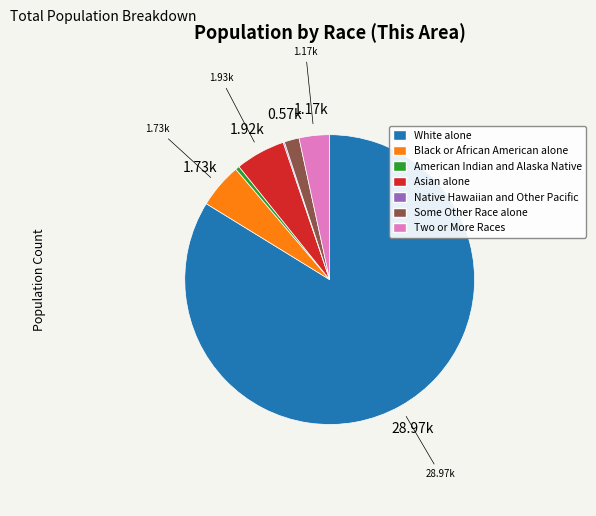

Do American Indian and Alaska Native and Some Other Race alone together represent more than half of the pie?

No